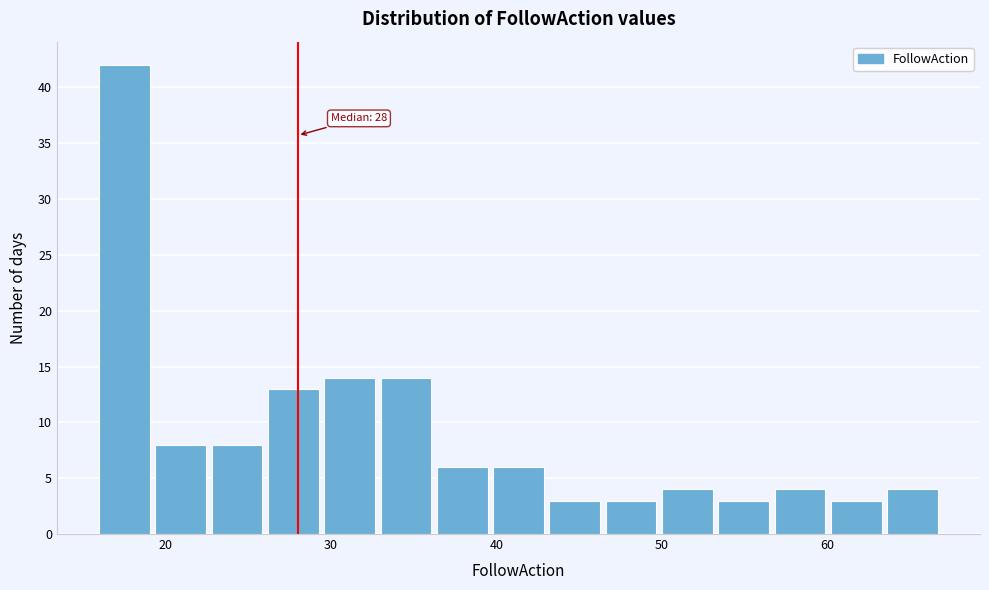

Read against the x-axis, roughly where is the centre of the tallest bar?

18